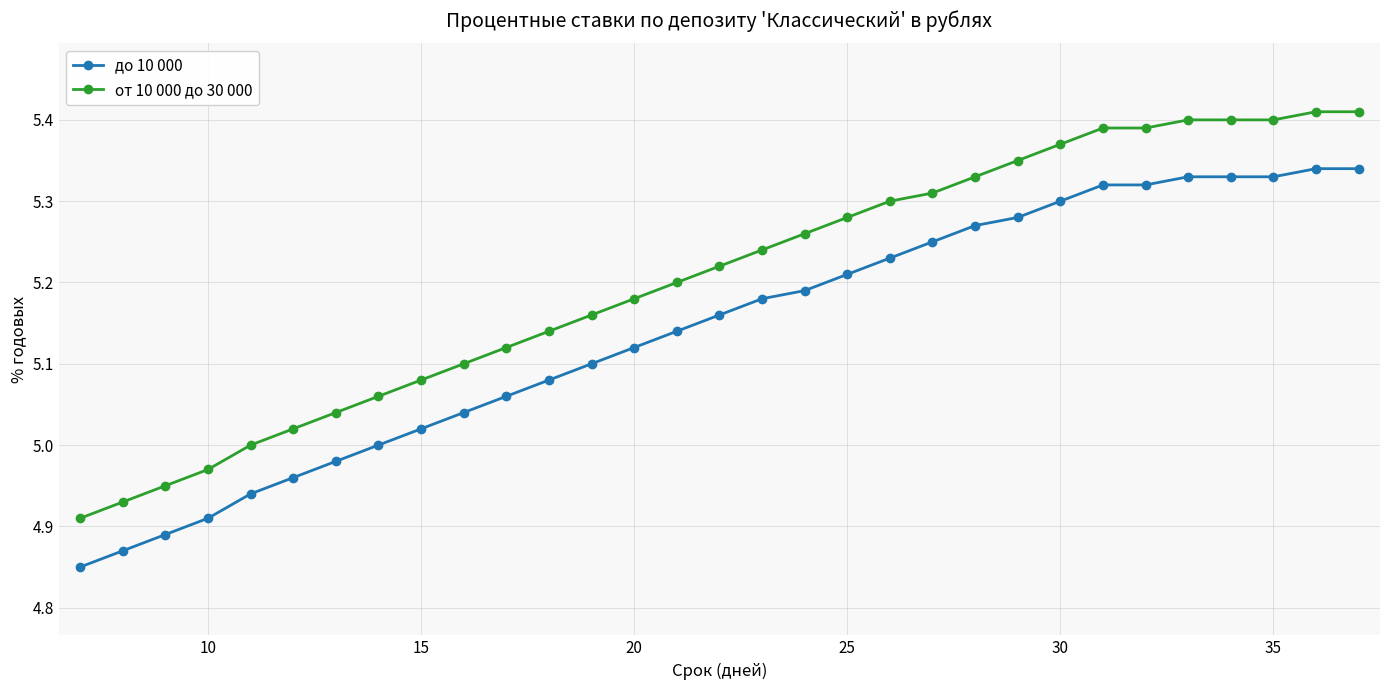

What is the sum of all до 10 000 values?

159.3